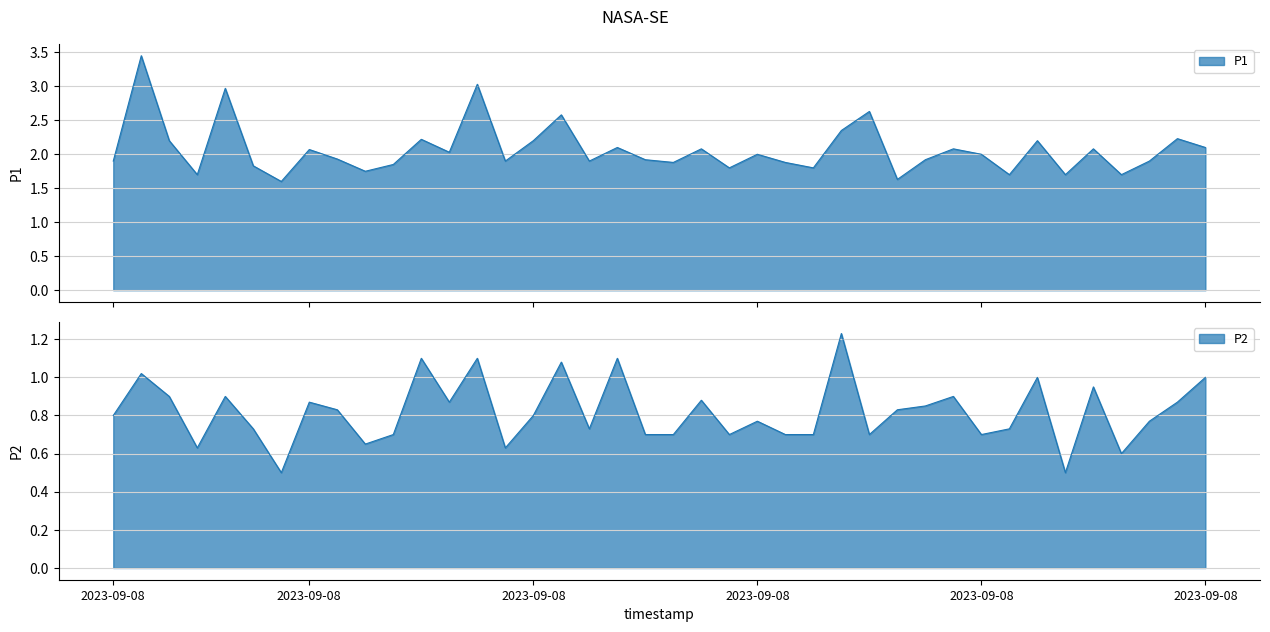

What is the sum of all P1 values?

82.8